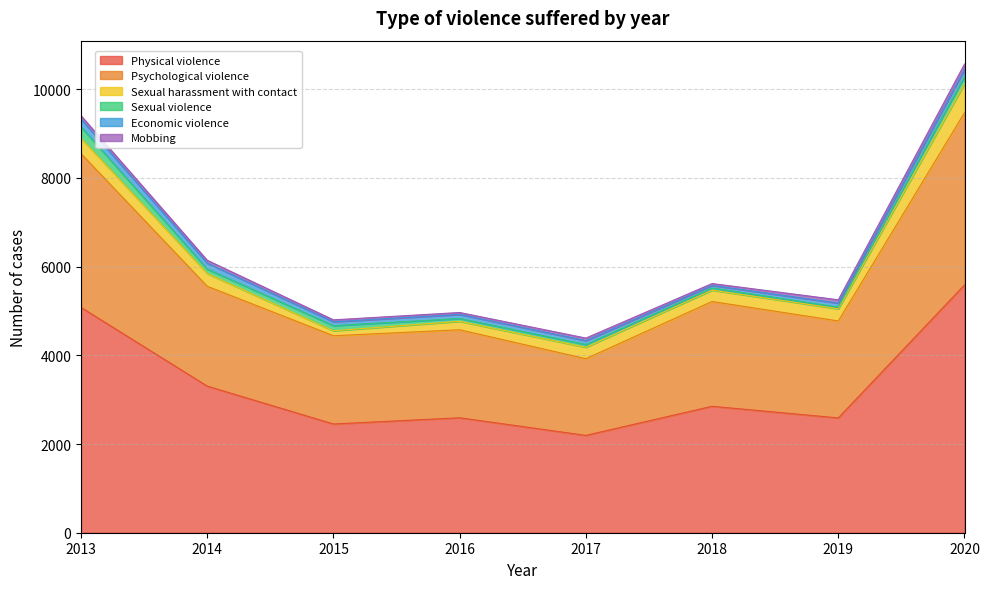

What is the difference between the highest and lowest values at 2013?

5004